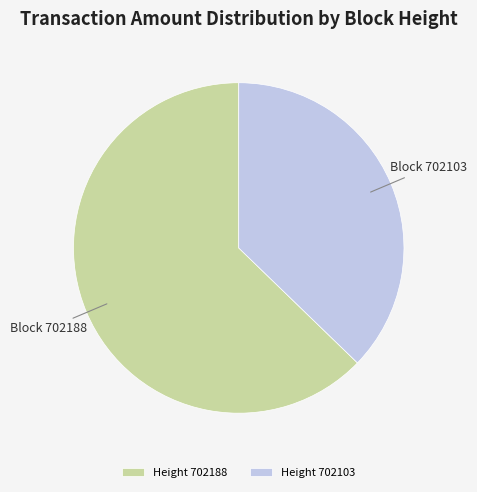

Rank the categories by value from lowest to highest.

Height 702103, Height 702188